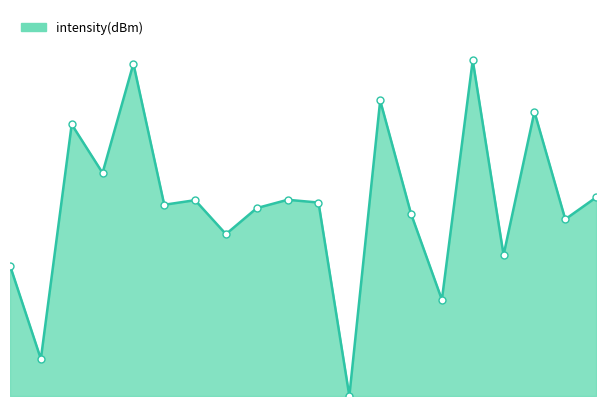

Does the chart have visible grid lines?

No